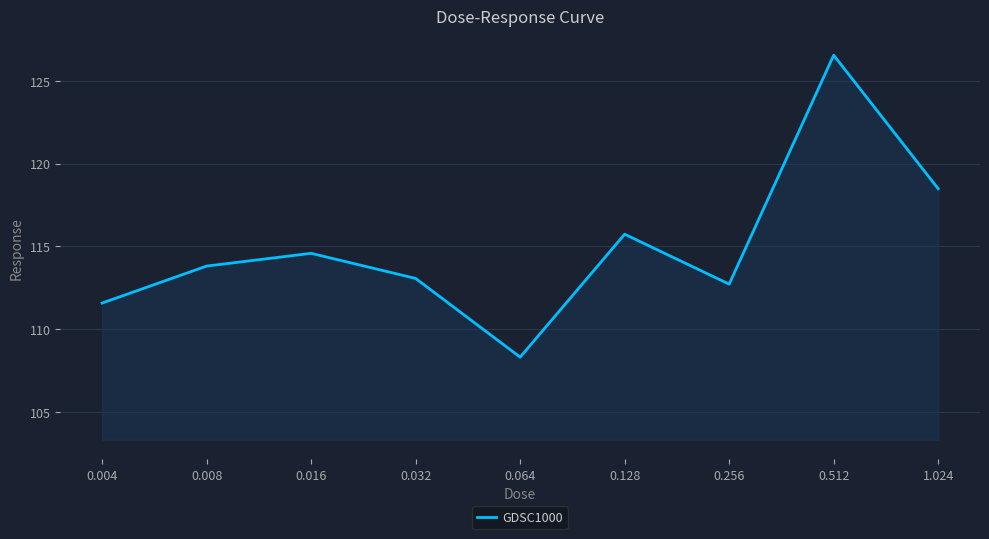

True or false: the data shows 29.4 at 0.256.

False